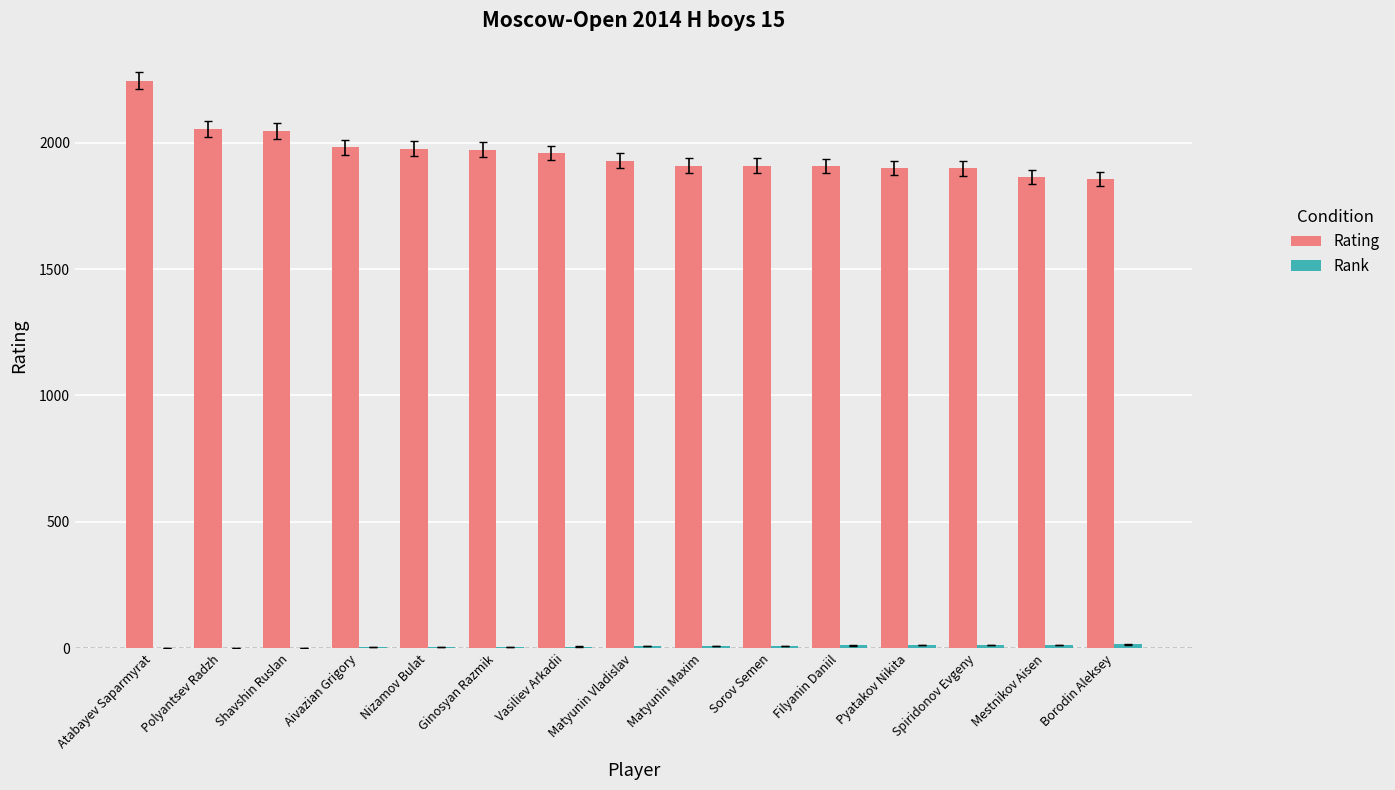

Is it true that Rating equals 1981 at Aivazian Grigory?

True